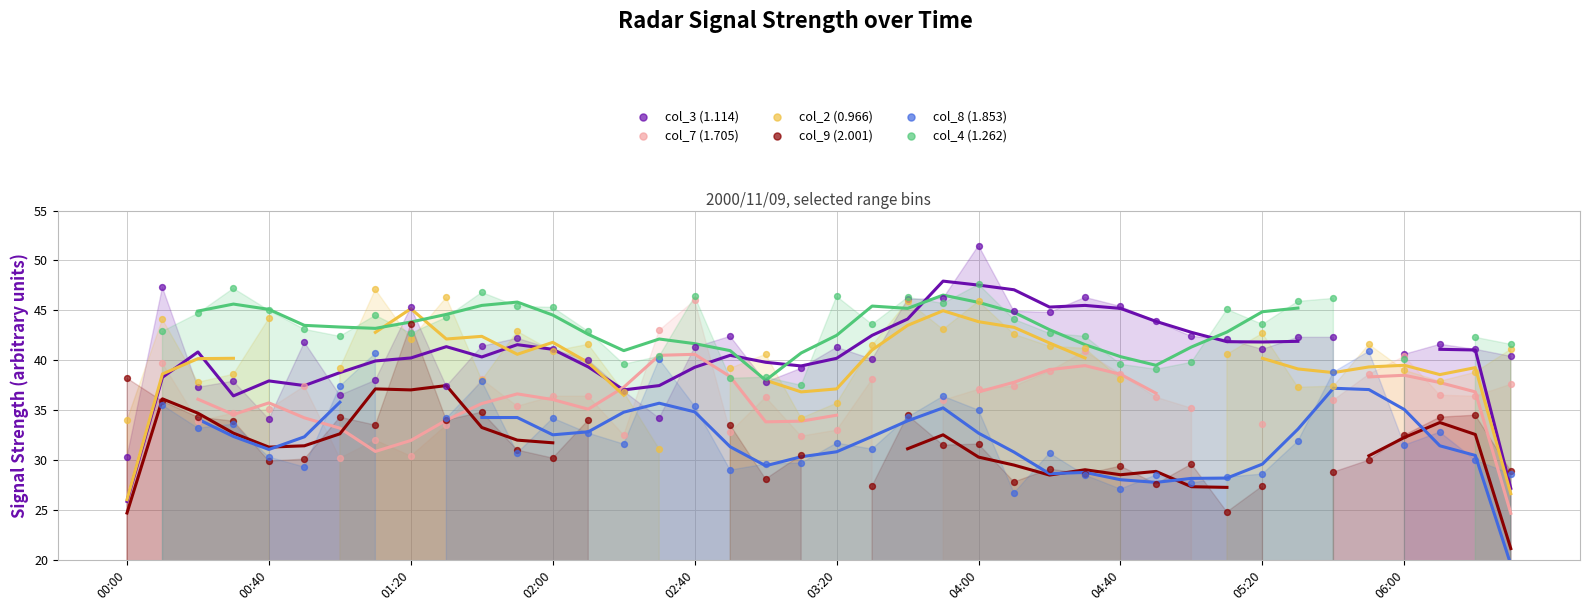

Is the value of col_9 (2.001) at 04:00 greater than the value of col_8 (1.853) at 36?

Yes